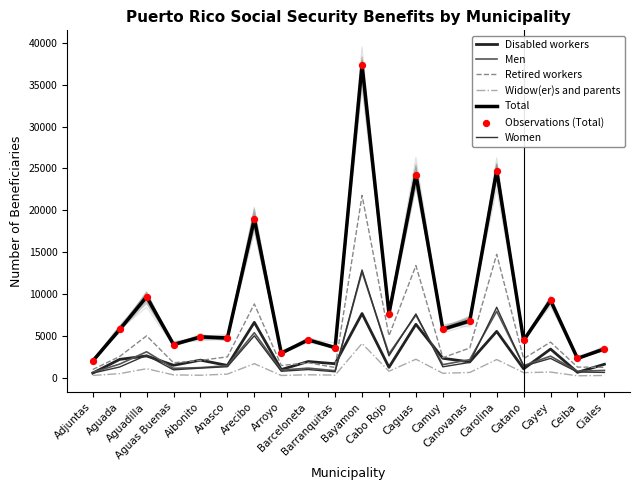

Which series has the largest Y range (max minus min)?

Total